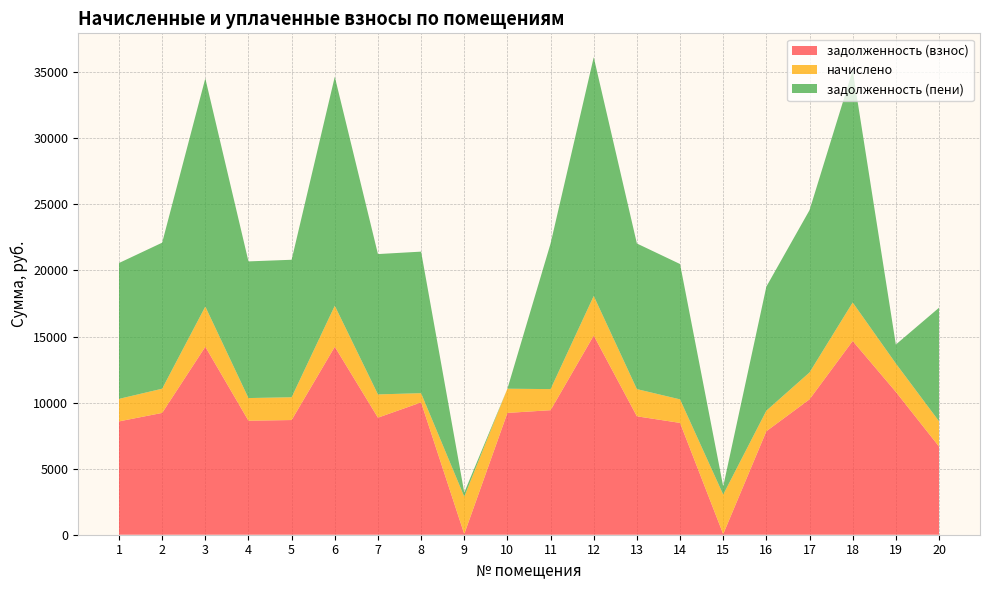

Reading left to right, list all the values displayed in this chart.

задолженность (взнос): 1=8577.1	2=9219.1	3=14226.7	4=8628.5	5=8679.8	6=14226.7	7=8859.6	8=10015.2	9=54.3	10=9219.1	11=9424.6	12=15074.2	13=8962.3	14=8462.3	15=49.0	16=7832.4	17=10246.3	18=14663.3	19=10811.3	20=6676.8
начислено: 1=1704.4	2=1832.0	3=3042.6	4=1714.6	5=1724.8	6=3104.1	7=1760.6	8=697.3	9=2827.1	10=1832.0	11=1595.8	12=2995.5	13=2058.0	14=1780.9	15=2990.3	16=1556.5	17=2036.1	18=2913.8	19=2148.4	20=1911.6
задолженность (пени): 1=10281.5	2=11051.1	3=17269.3	4=10343.1	5=10404.7	6=17330.8	7=10620.2	8=10712.5	9=314.1	10=0.0	11=11020.4	12=18069.6	13=11020.4	14=10243.2	15=616.4	16=9388.9	17=12282.4	18=17577.1	19=1432.3	20=8588.4